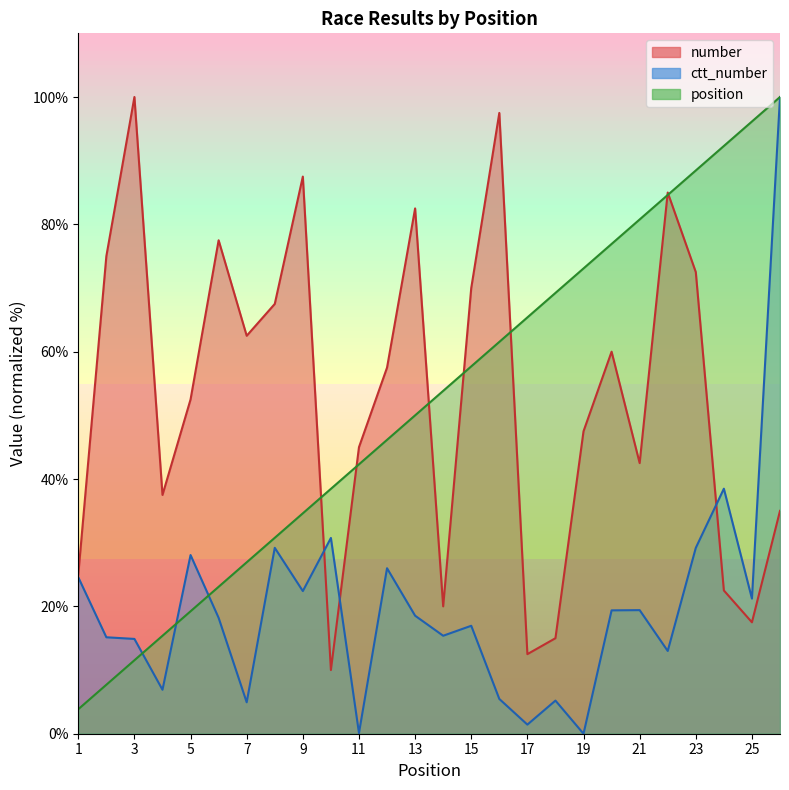

What are all the series names shown in the legend?

position, number, ctt_number